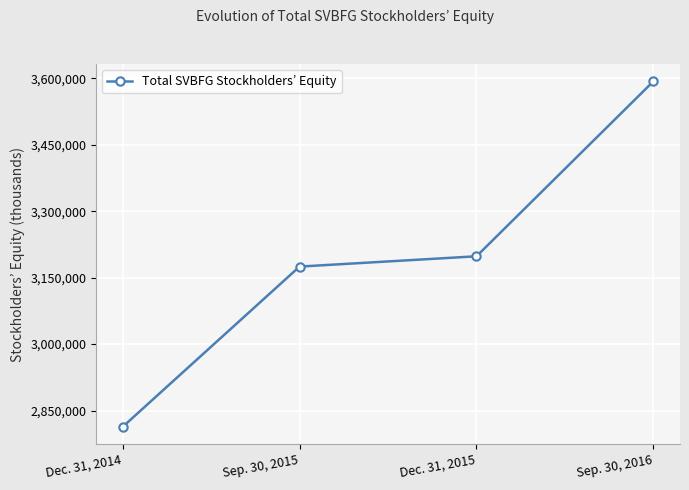

What is the approximate value at Sep. 30, 2016, to the nearest 10?

3593050